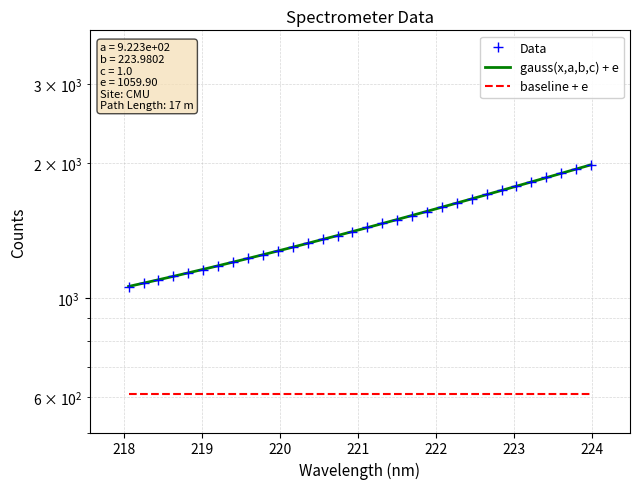

Rank the series by their maximum value, from lowest to highest.

baseline + e, Data, gauss(x,a,b,c) + e